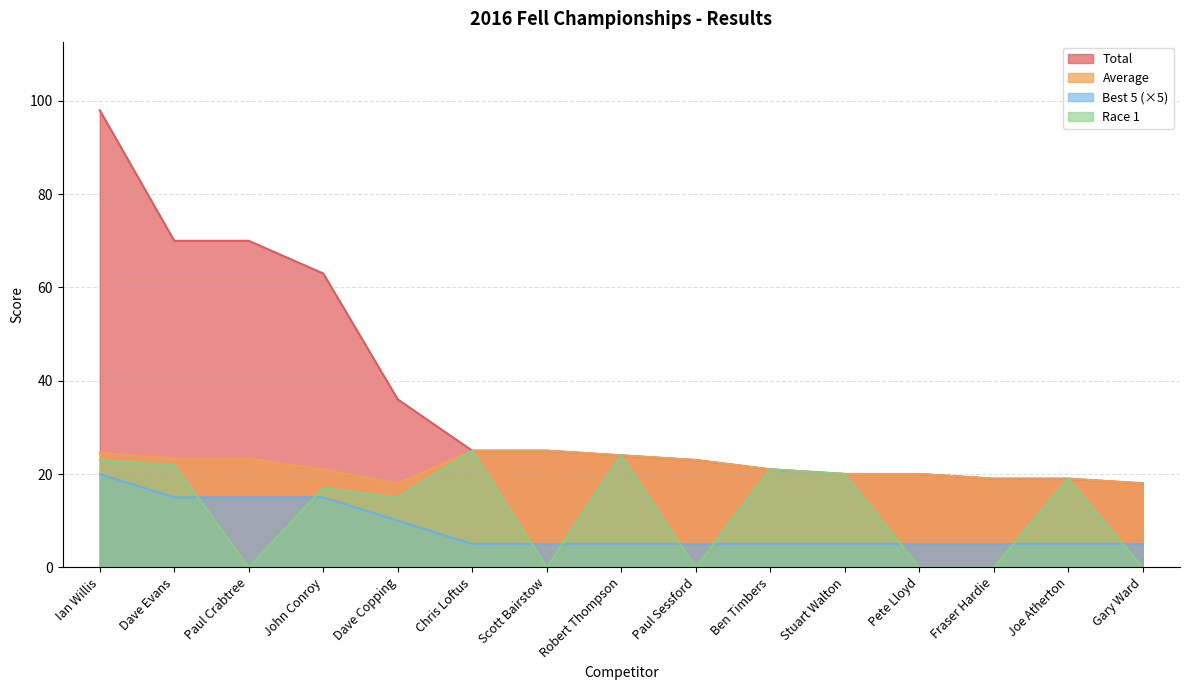

Reading left to right, extract all data points from this chart.

Total: 98.0	70.0	70.0	63.0	36.0	25.0	25.0	24.0	23.0	21.0	20.0	20.0	19.0	19.0	18.0
Best 5: 20.0	15.0	15.0	15.0	10.0	5.0	5.0	5.0	5.0	5.0	5.0	5.0	5.0	5.0	5.0
Average: 24.5	23.3	23.3	21.0	18.0	25.0	25.0	24.0	23.0	21.0	20.0	20.0	19.0	19.0	18.0
Race 1: 23.0	22.0	0.0	17.0	15.0	25.0	0.0	24.0	0.0	21.0	20.0	0.0	0.0	19.0	0.0